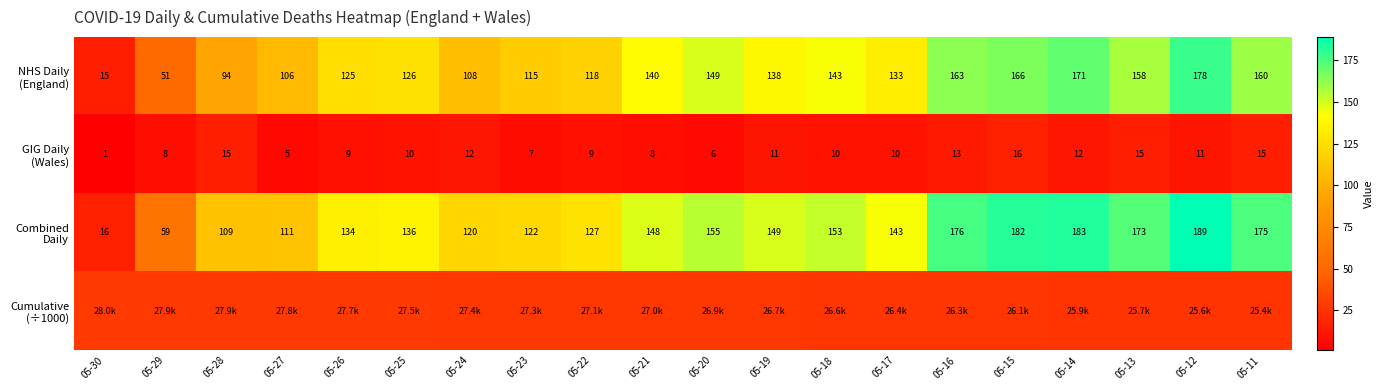

At which category is the sum across all series the highest?

05-12